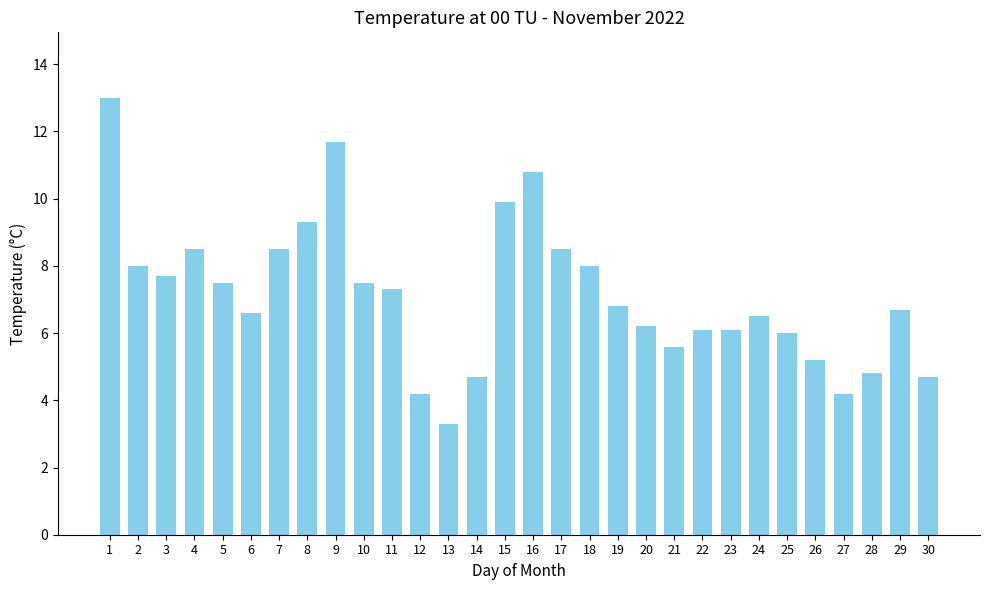

The value at 4 is 8.5. True or false?

True